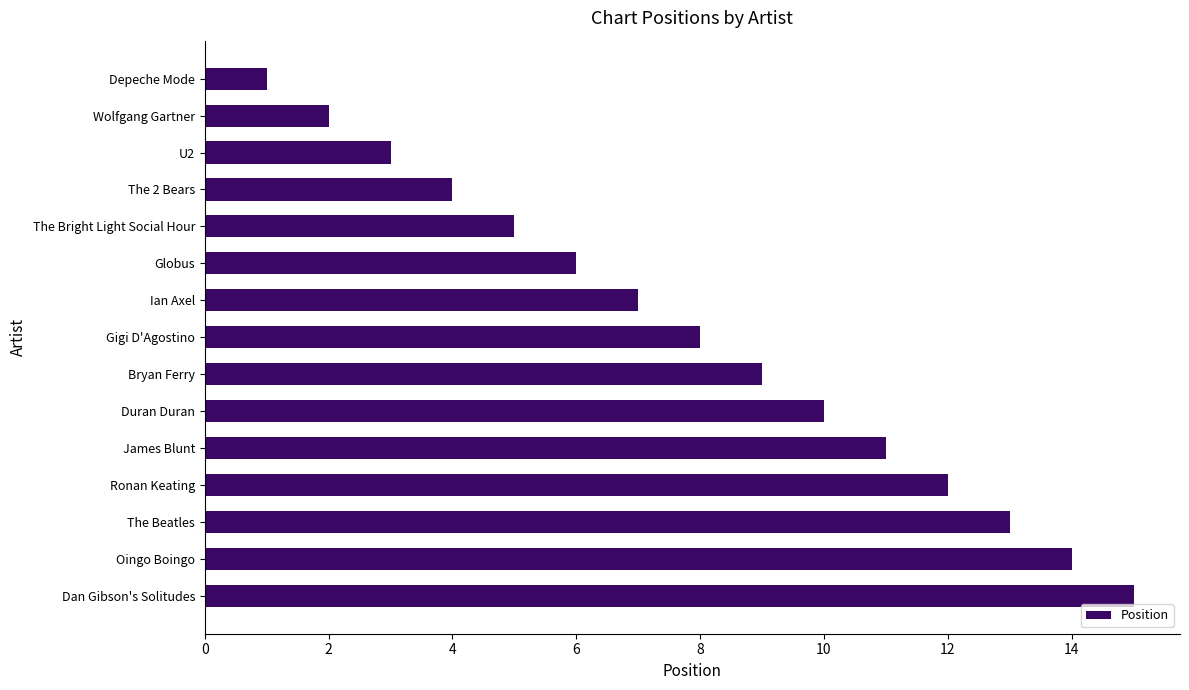

How many values are below 8?

7